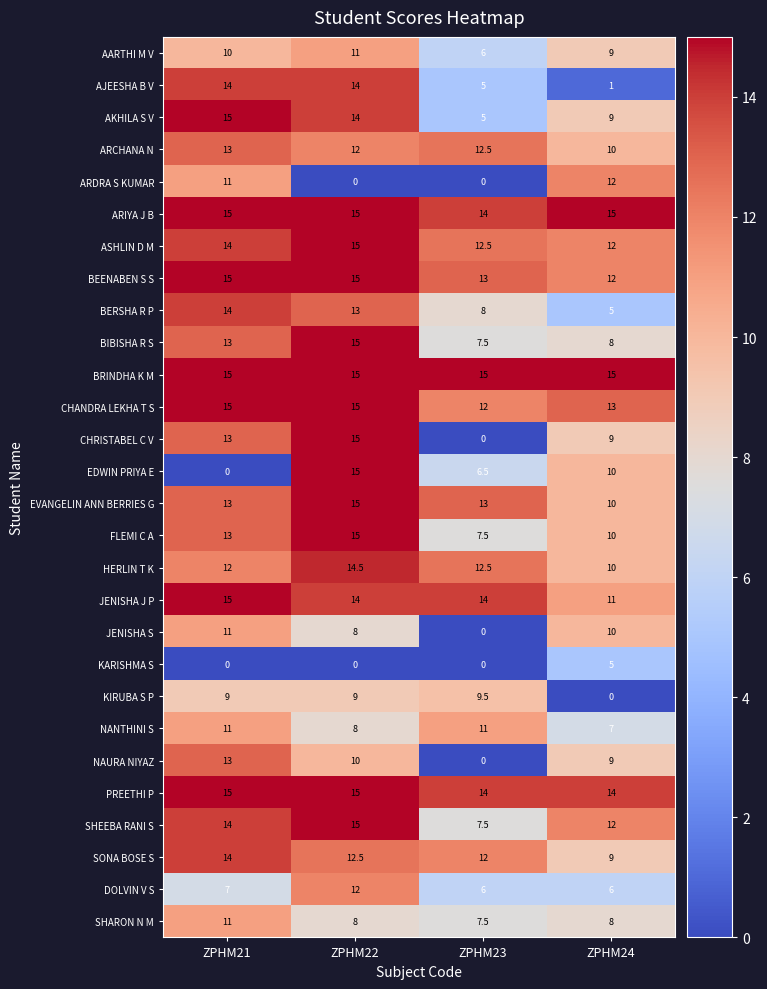

Which series changed the most between ZPHM22 and ZPHM24?

AJEESHA B V